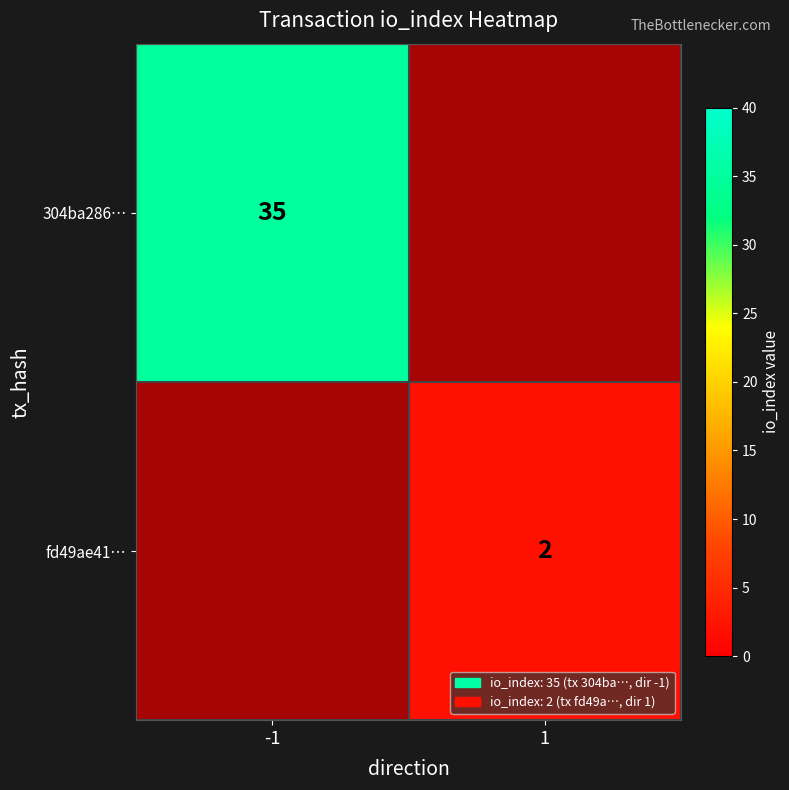

Is the value of fd49ae41… at -1 greater than the value of 304ba286… at 1?

No